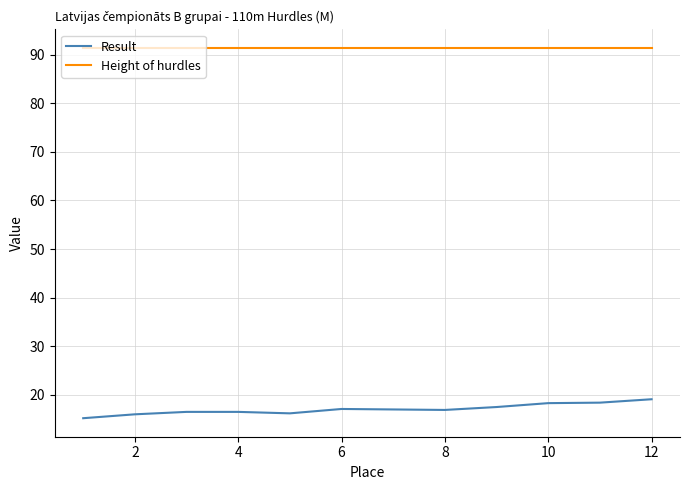

What is the maximum value shown in the chart?

91.4